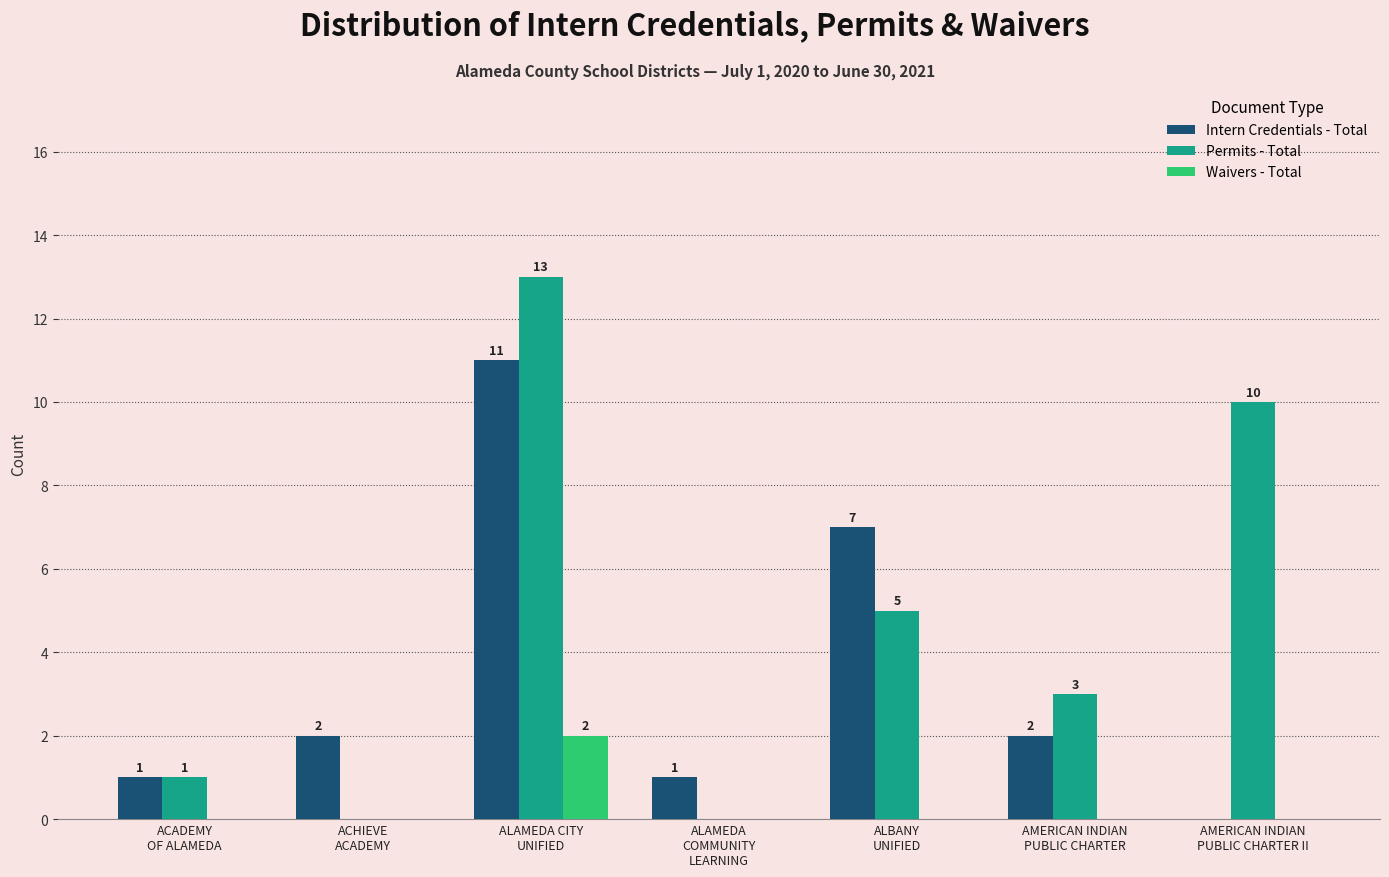

Which series has the largest range (max minus min)?

Permits - Total